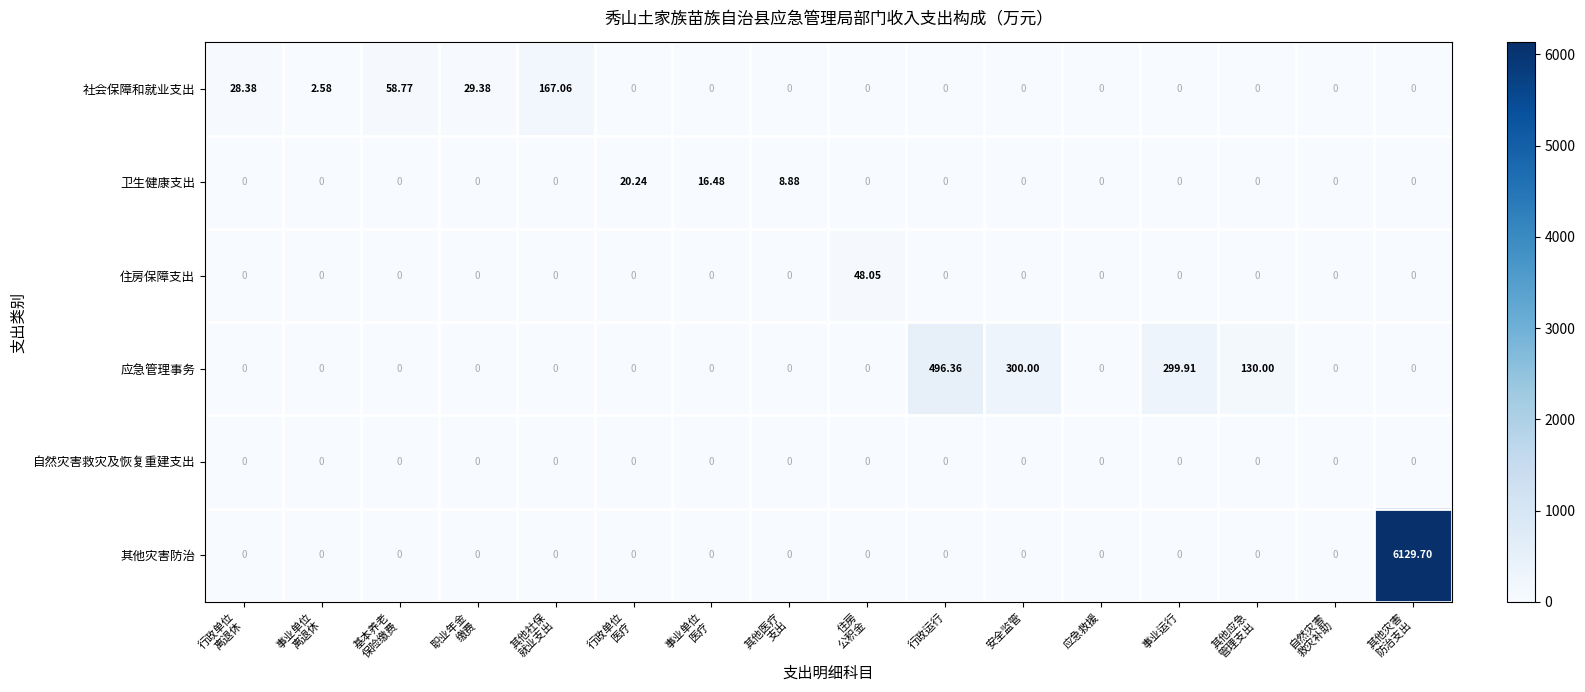

Which series has the largest total across all categories?

其他灾害防治